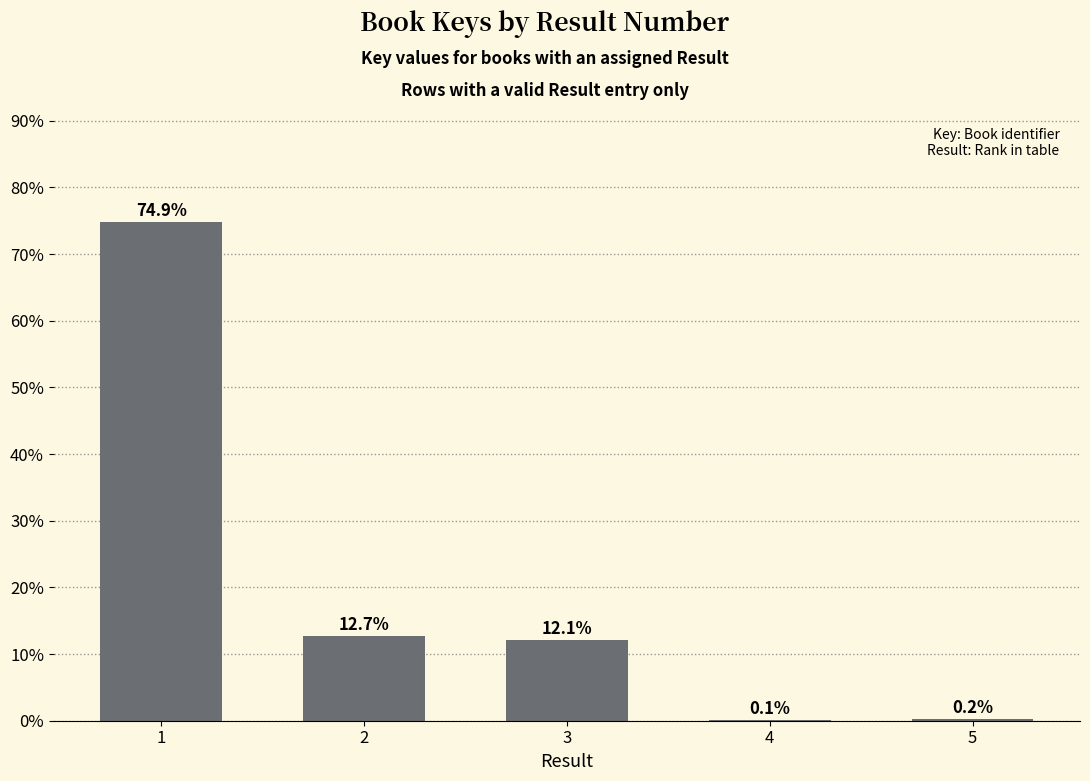

Is it true that the value at 4 is 0.1?

True